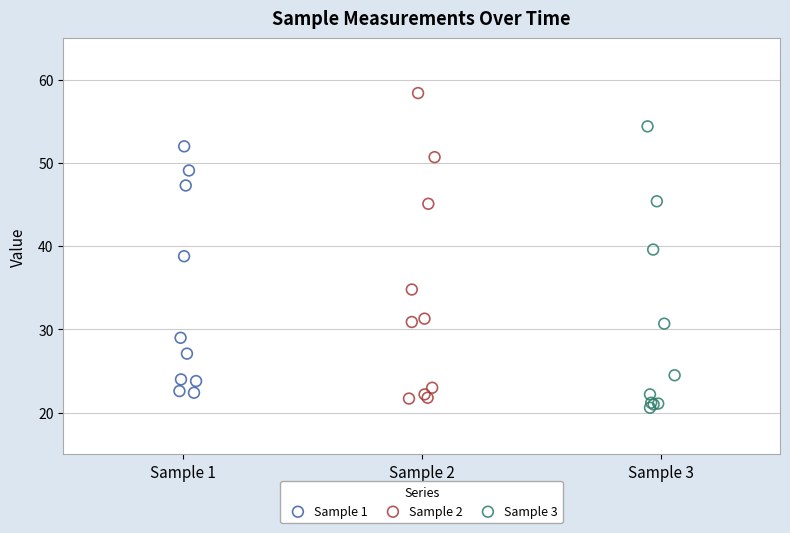

Which series contains the highest Y value?

Sample 2